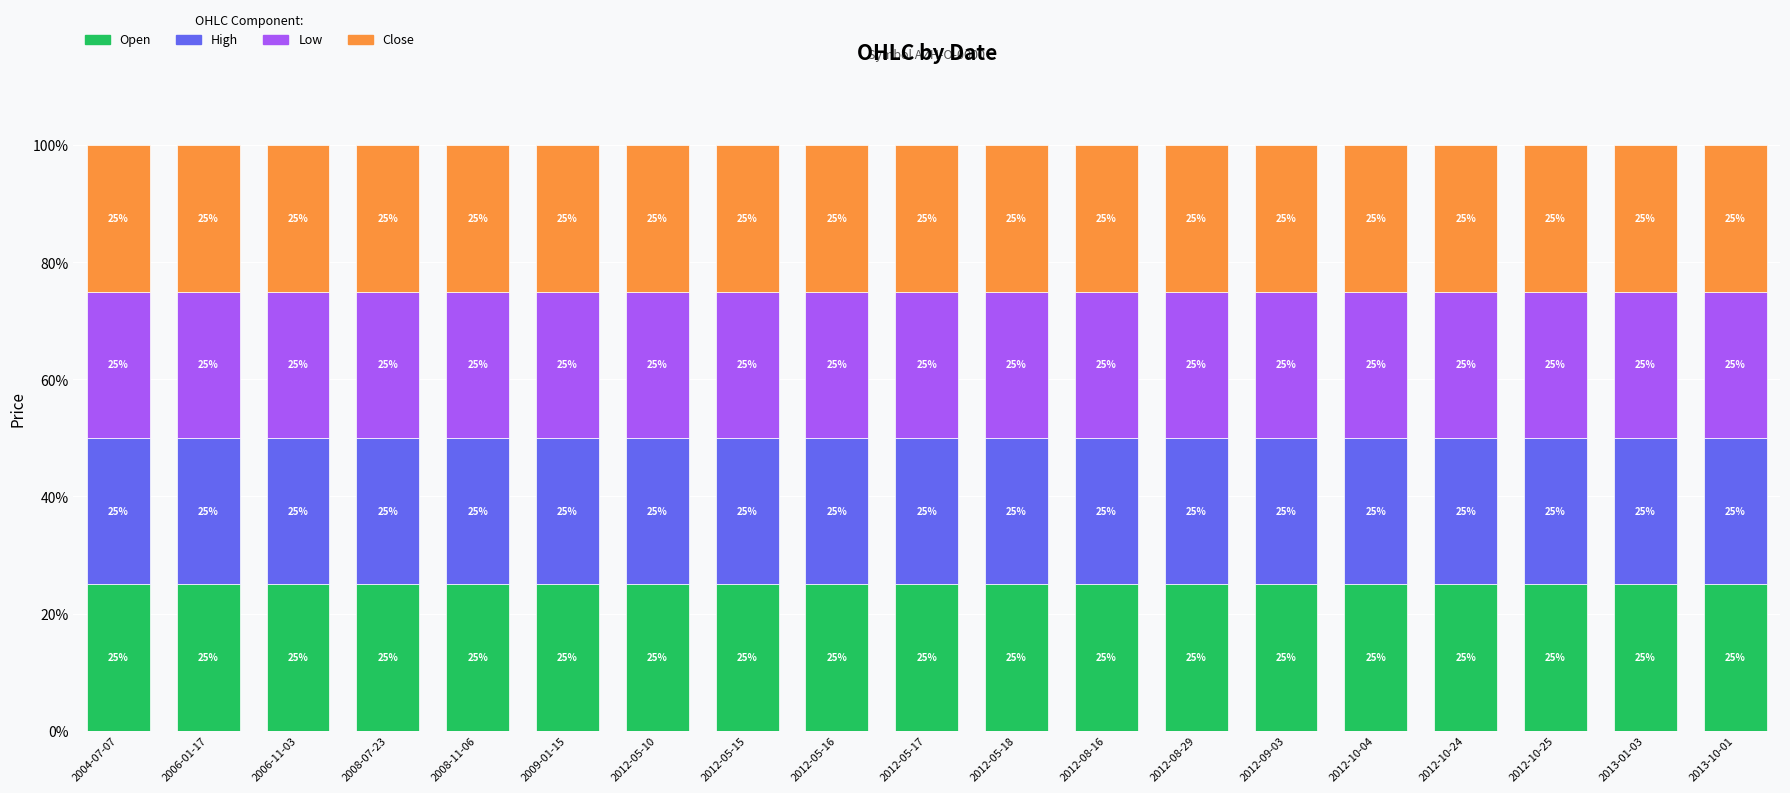

Rank the series by their maximum value, from lowest to highest.

Open, High, Low, Close